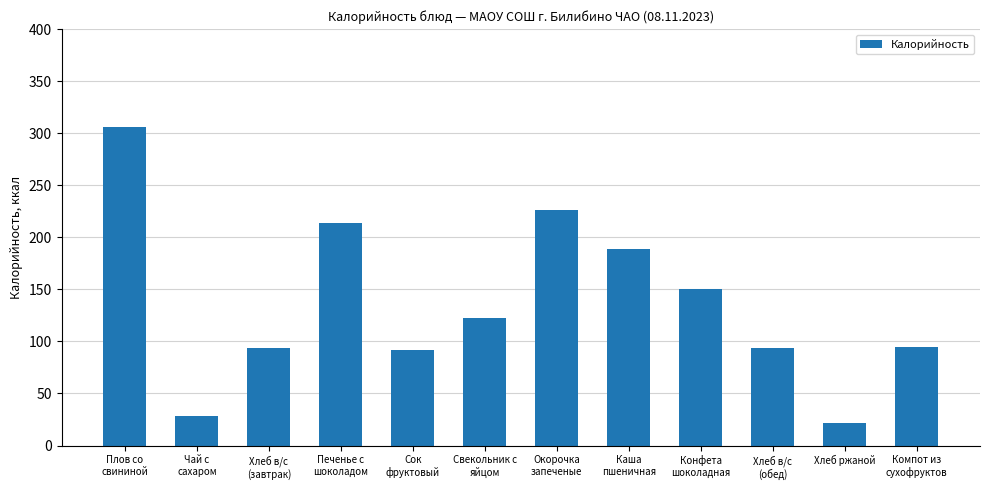

What is the approximate value at Плов со
свининой?

306.3